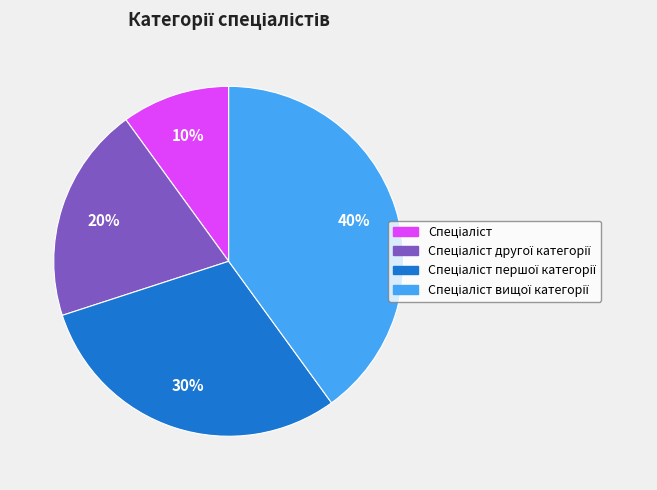

To the nearest percent, what is the average slice percentage?

25%